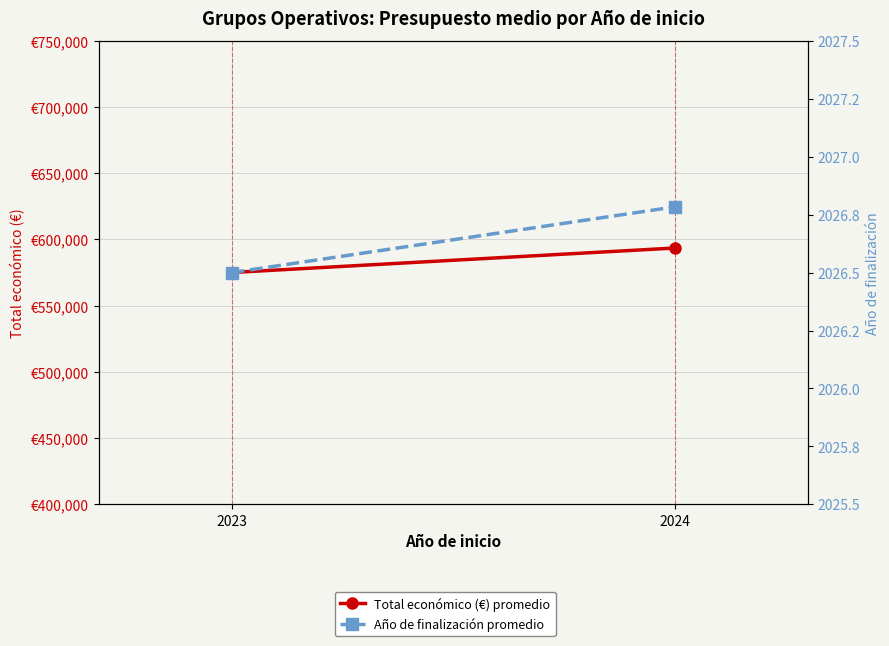

Between 2023 and 2024, which is larger?

2024